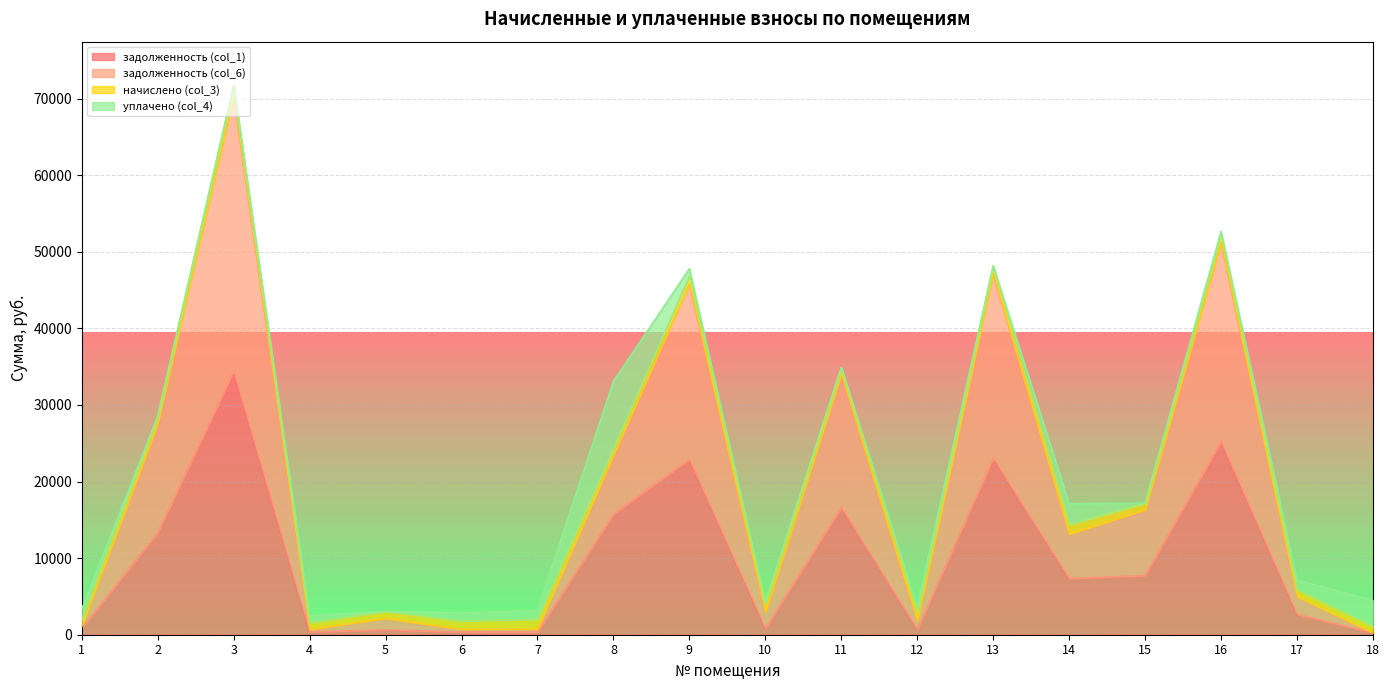

What is the difference between the maximum and second lowest values in the задолженность (col_1) series?

34084.8